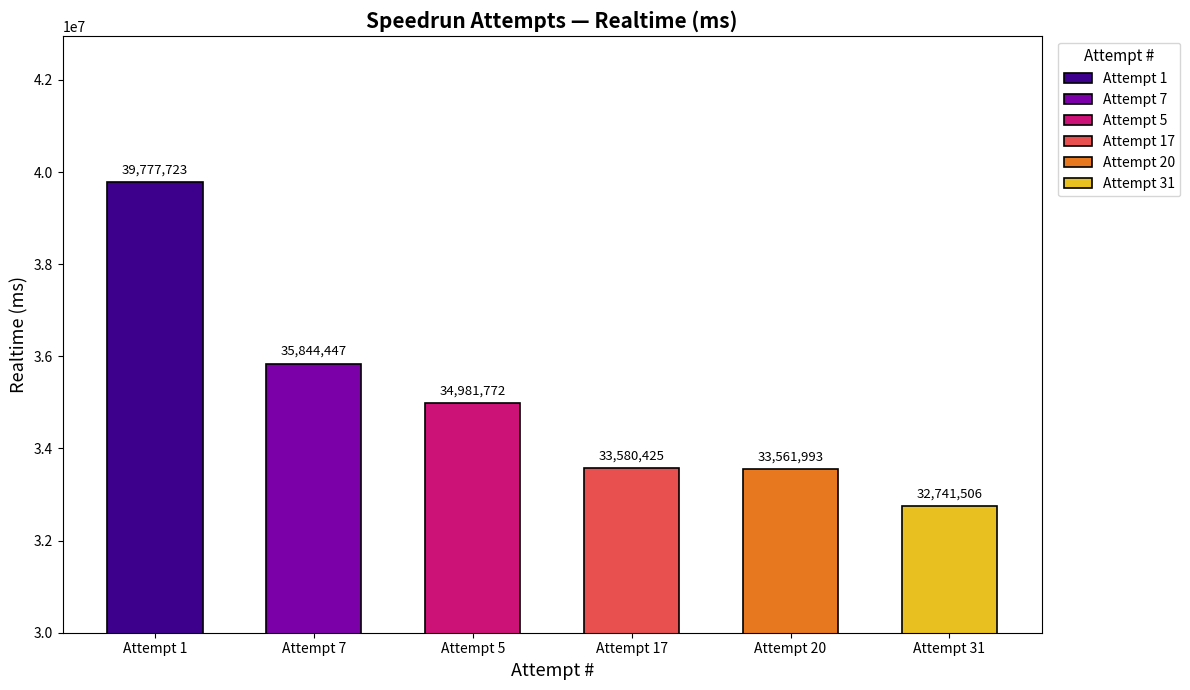

What position from the right is Attempt 5?

4